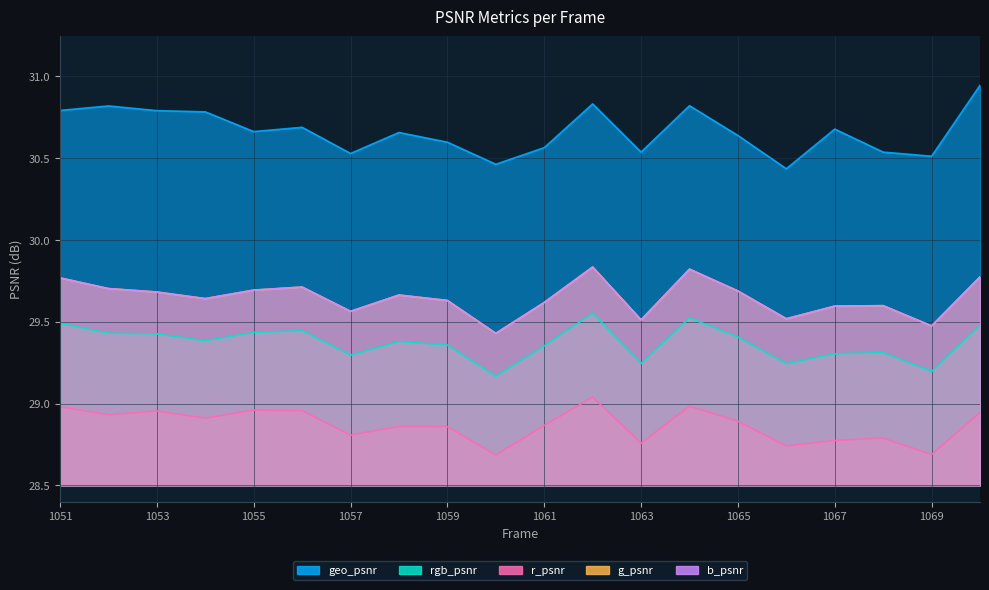

How many distinct data groups are displayed?

5